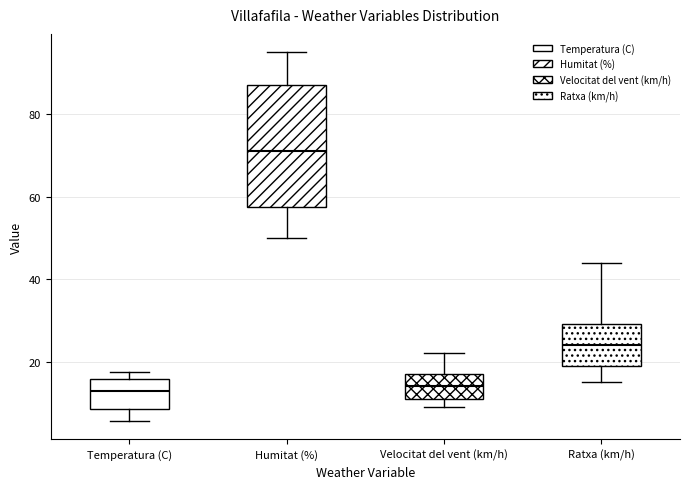

Which box is the tallest, from its lower edge to its upper edge?

Humitat (%)